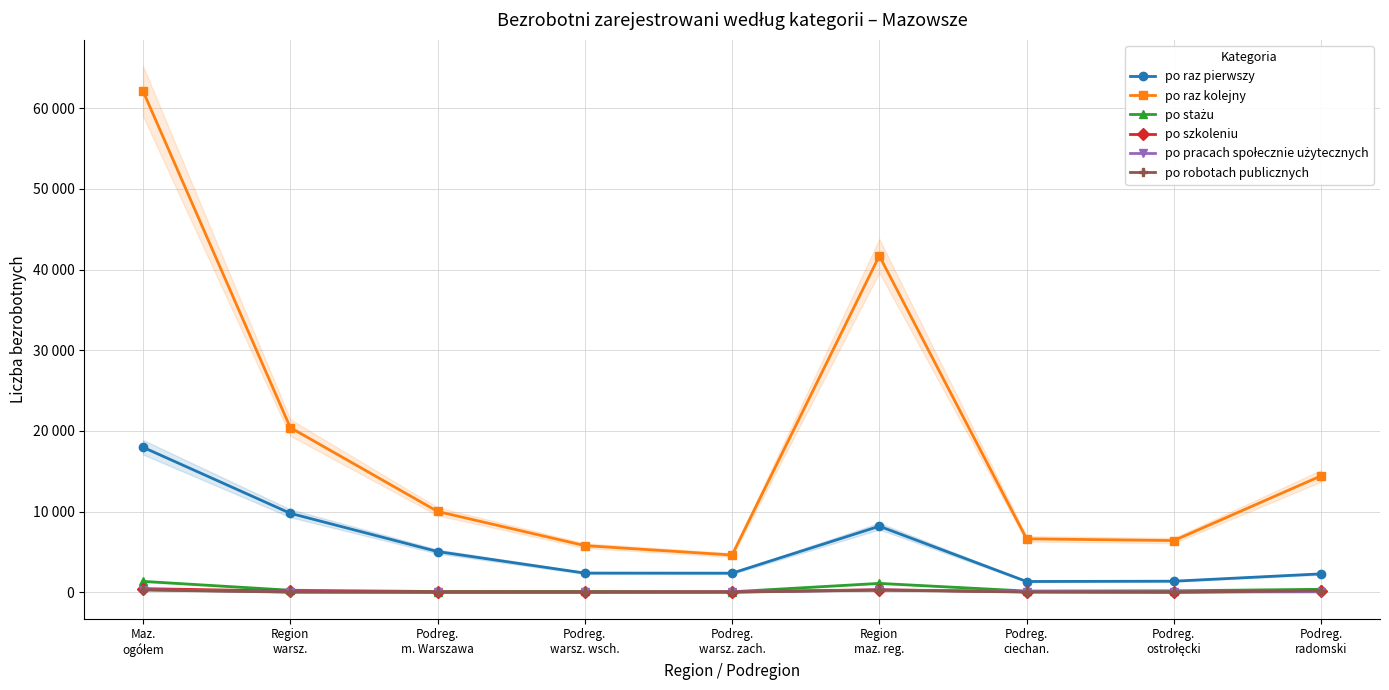

At which category does po szkoleniu reach its first local valley?

Podreg.
warsz. wsch.